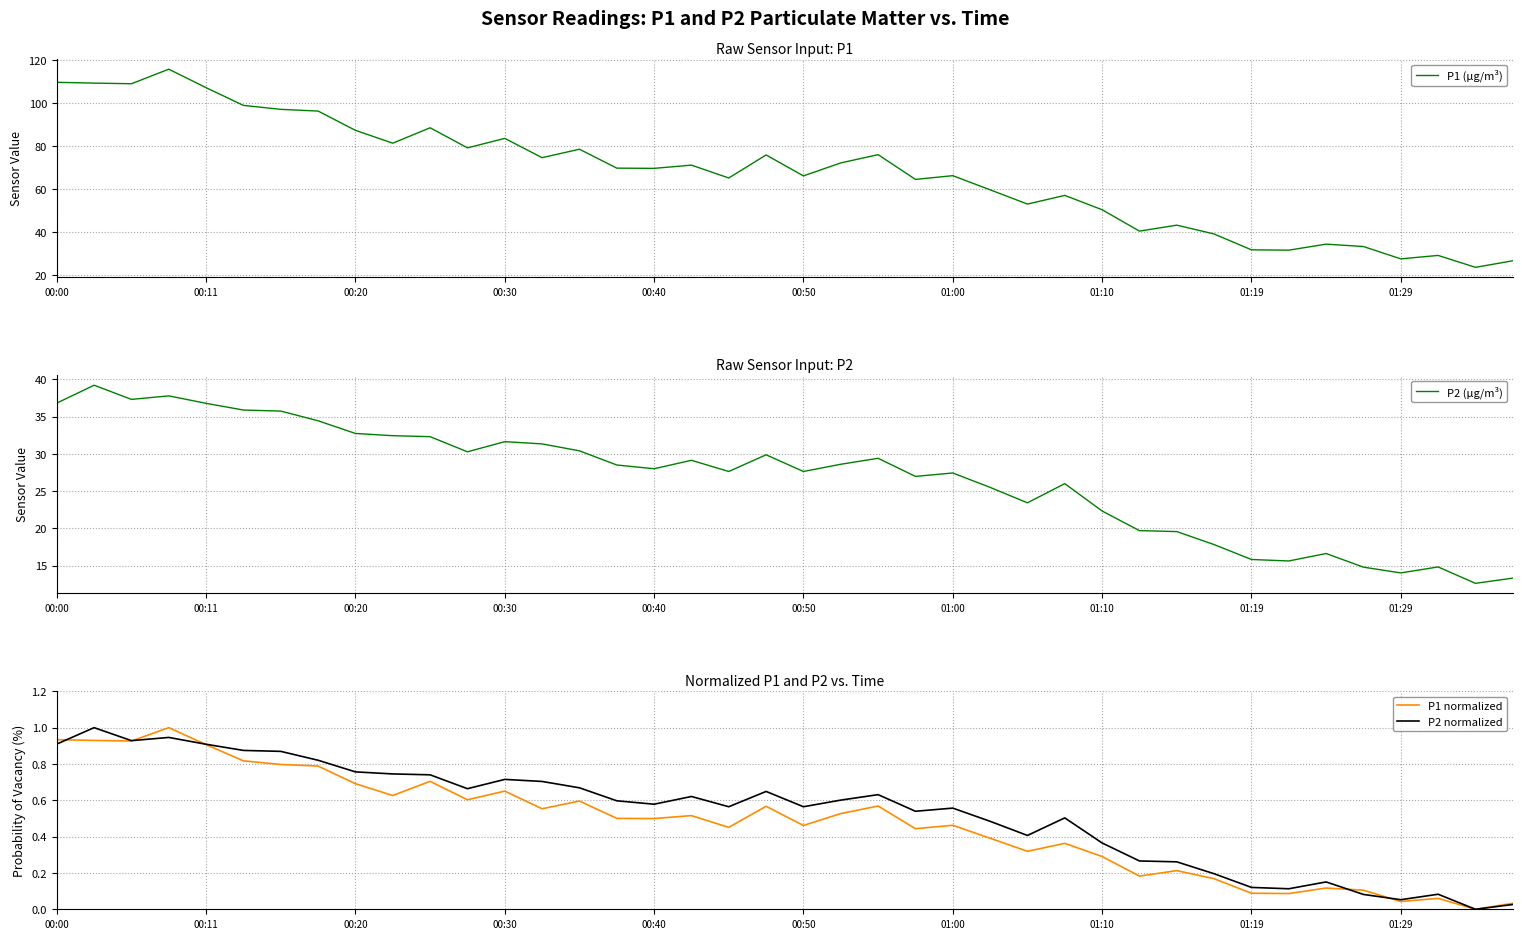

The P1 normalized series shows 0.9 at 00:11. True or false?

True